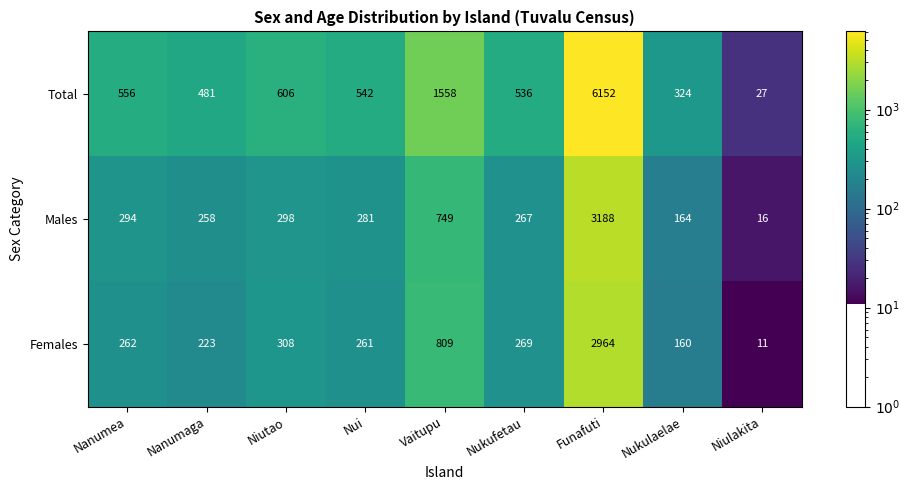

True or false: Males has a value of 164 at Nukulaelae.

True